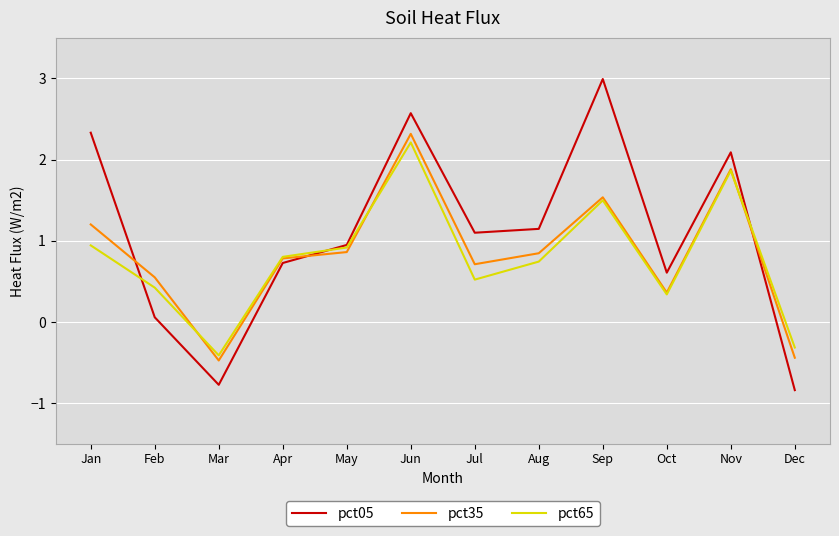

What is the approximate value of pct05 at Aug?

1.1